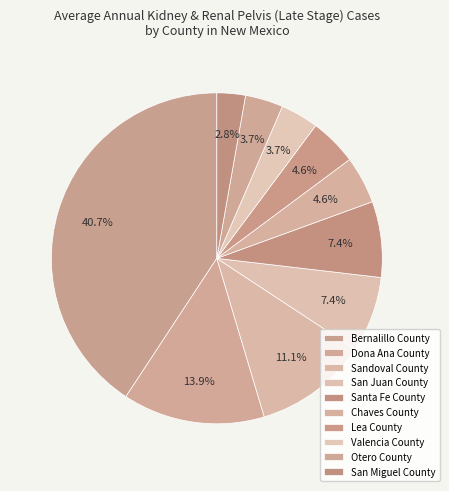

Is it true that Dona Ana County is 14% of the pie?

True